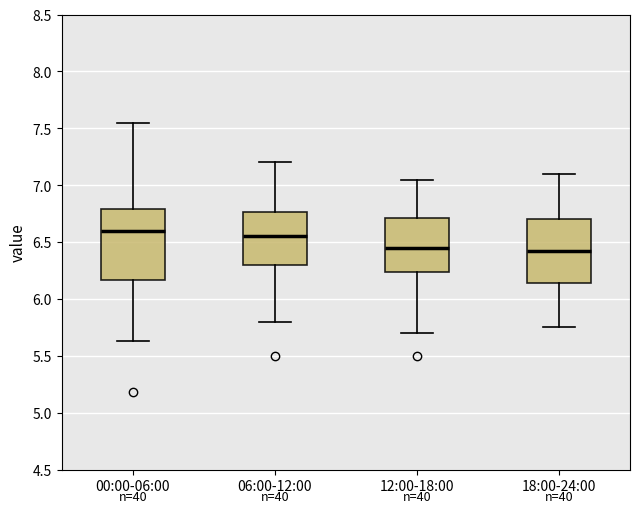

Reading left to right, read every box against the y-axis: the position of its median line, the range the box covers, and the ends of its whiskers. The values are not printed on the chart, so give them approximately, as read against the axis.

00:00-06:00: median 6.60, box 6.15 to 6.80, whiskers 5.65 to 7.55
06:00-12:00: median 6.55, box 6.30 to 6.75, whiskers 5.80 to 7.20
12:00-18:00: median 6.45, box 6.25 to 6.70, whiskers 5.70 to 7.05
18:00-24:00: median 6.45, box 6.15 to 6.70, whiskers 5.75 to 7.10